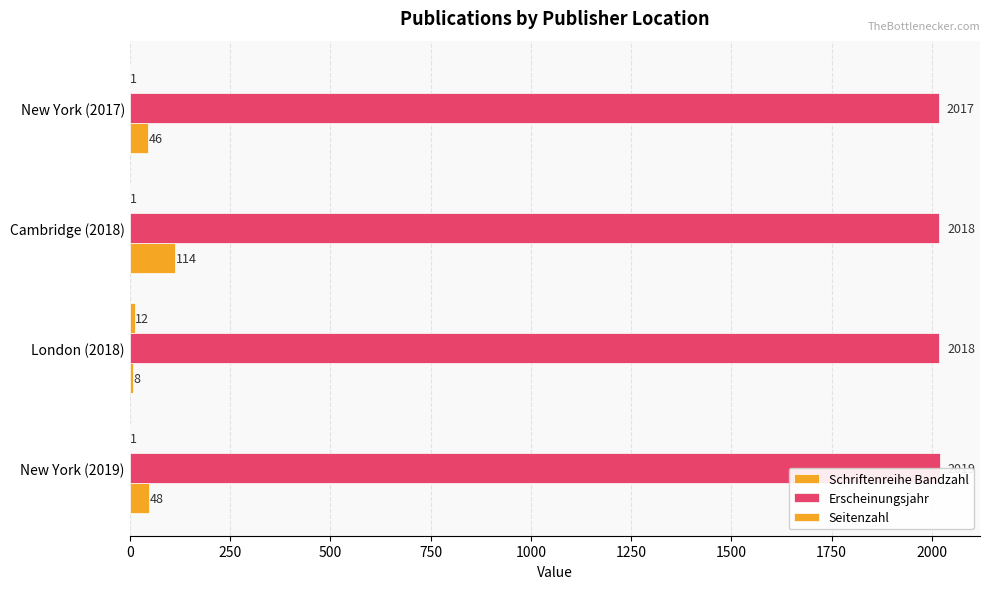

What is the highest value of the Erscheinungsjahr series?

2019